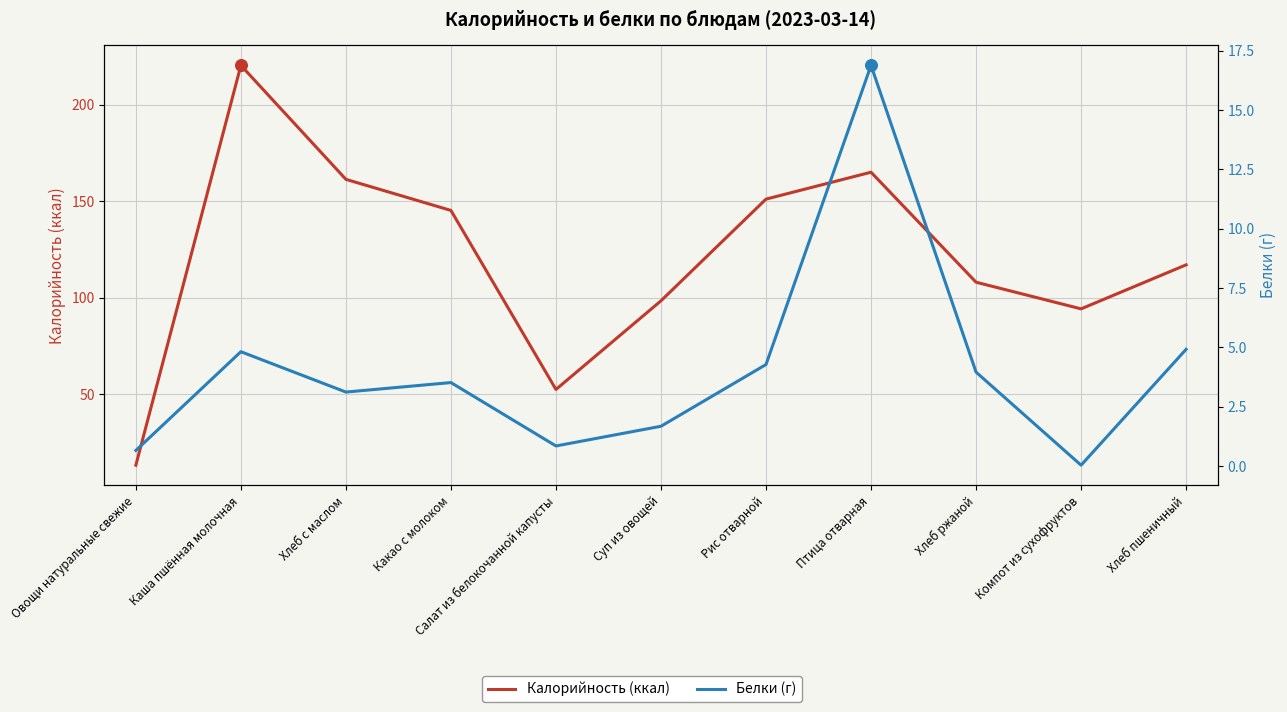

Which series contains the lowest Y value?

Белки (г)